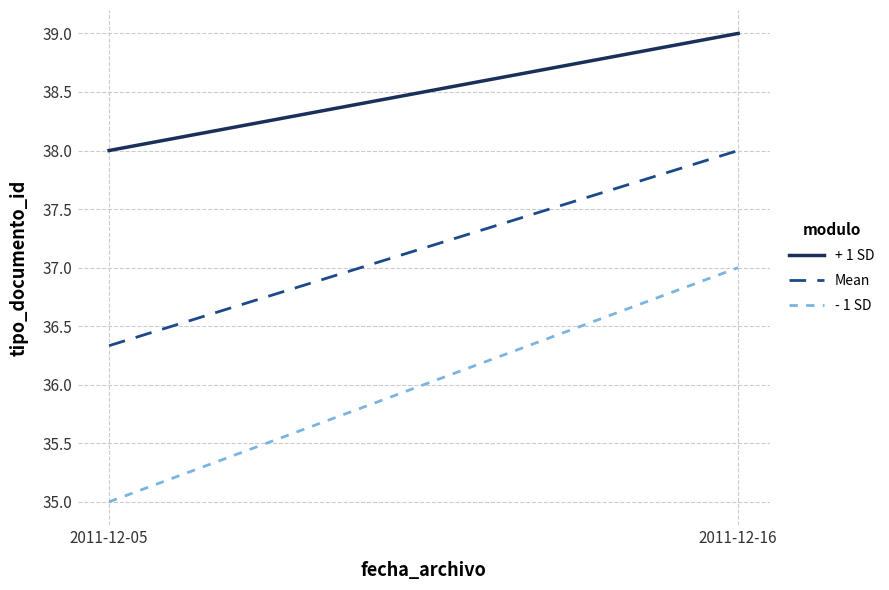

List the labels in order of + 1 SD value, largest first.

2011-12-16, 2011-12-05